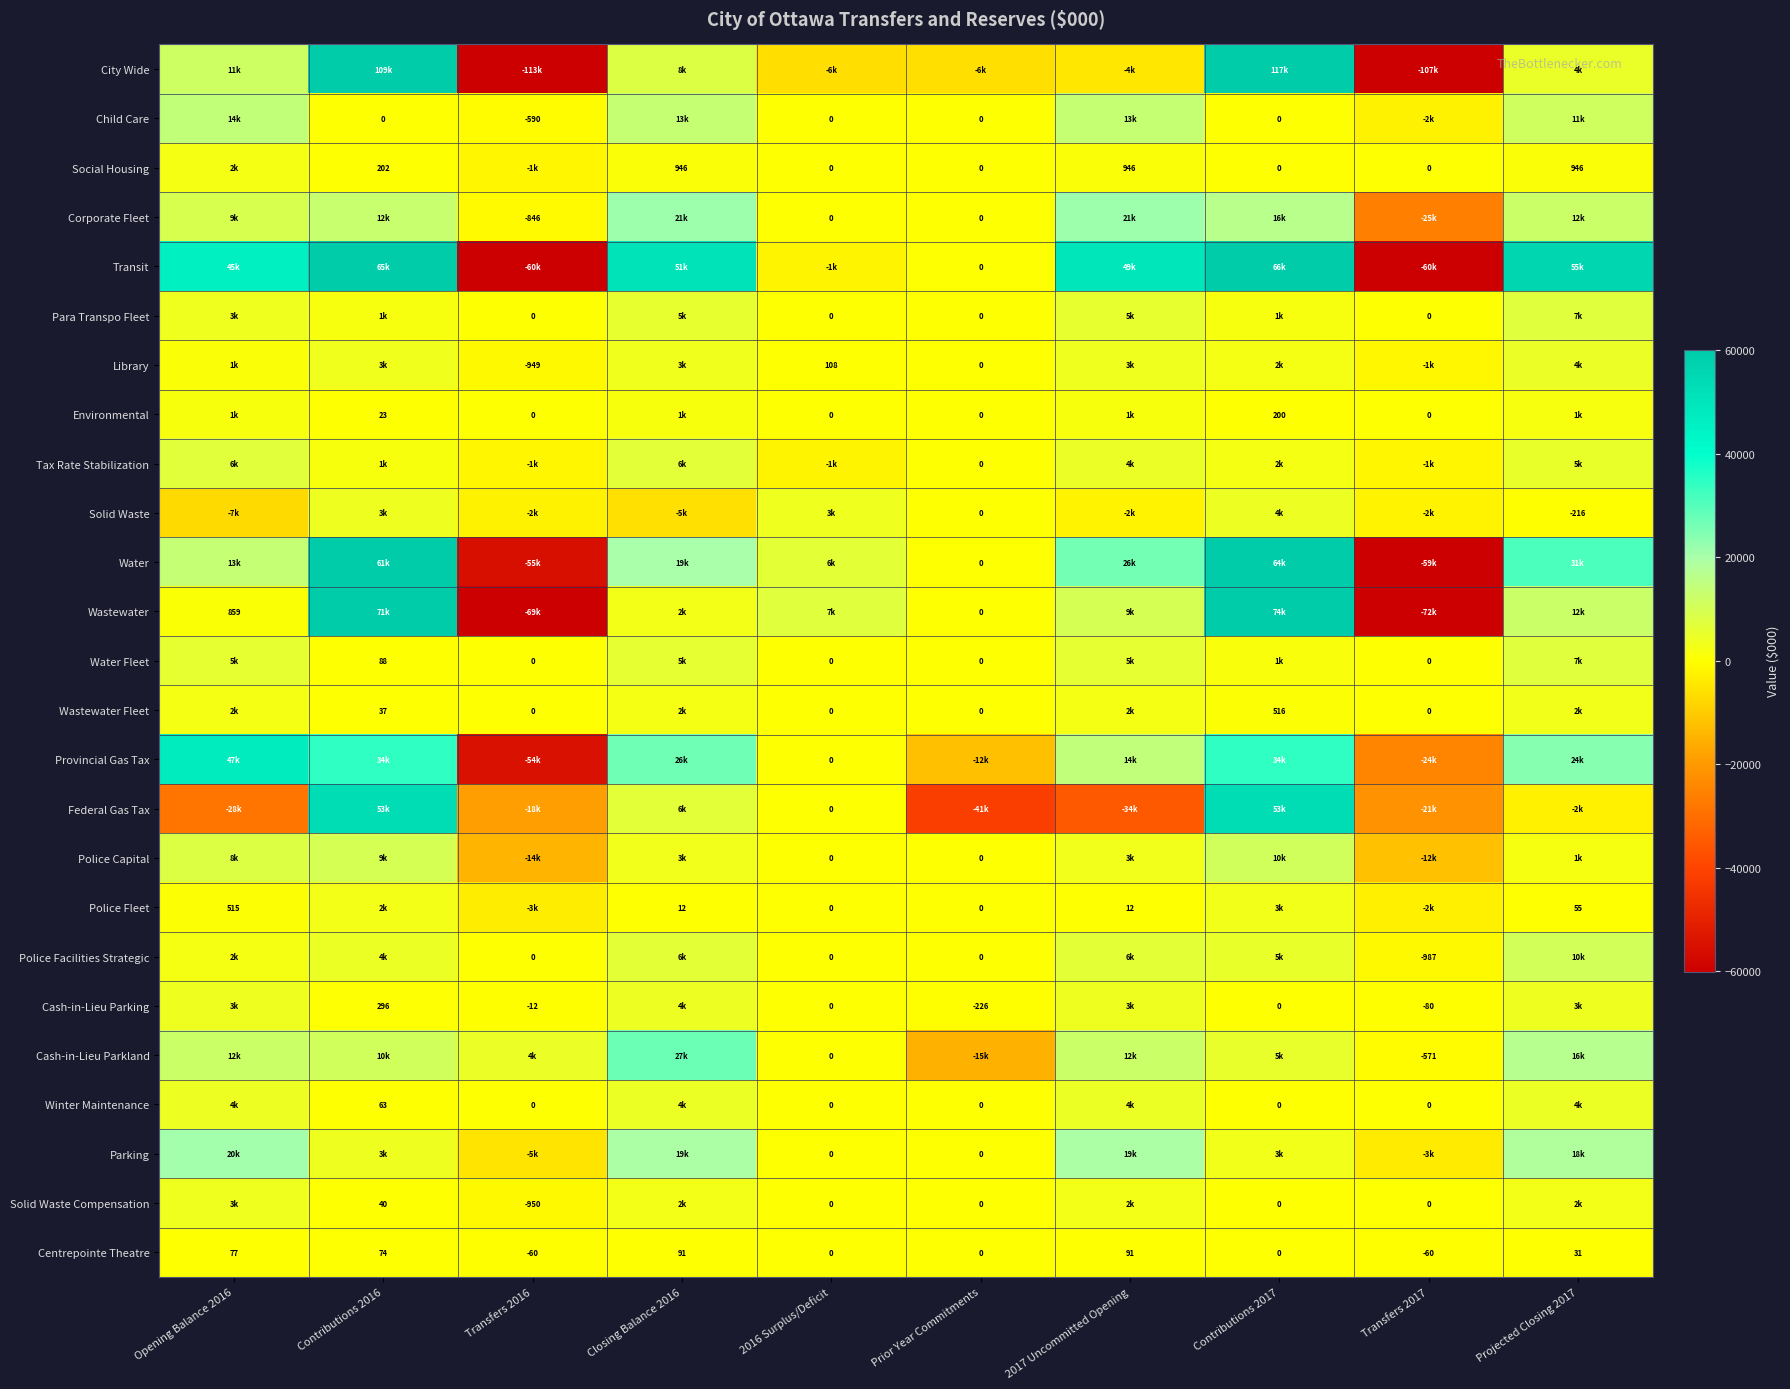

True or false: Cash-in-Lieu Parkland has a value of -197 at Transfers 2017.

False